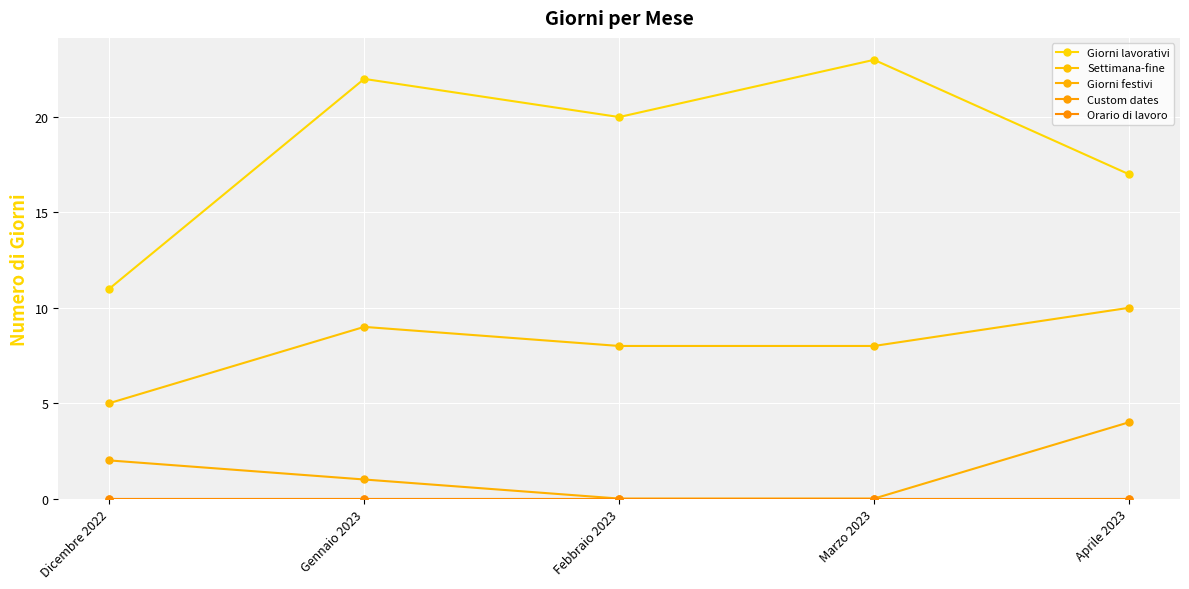

Does the chart have visible grid lines?

Yes